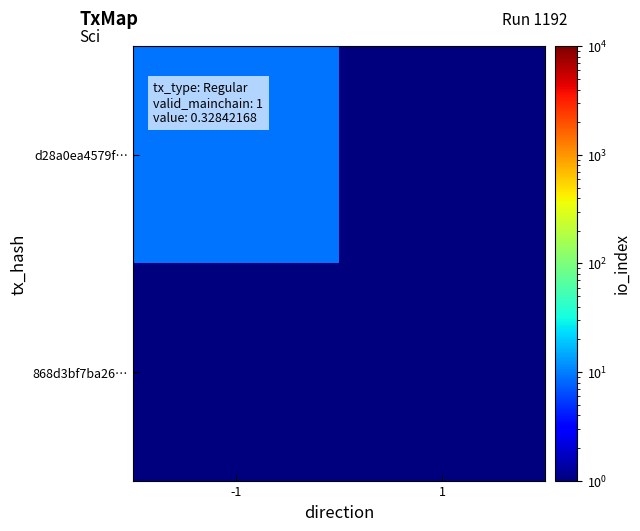

Count the number of data series in this chart.

2